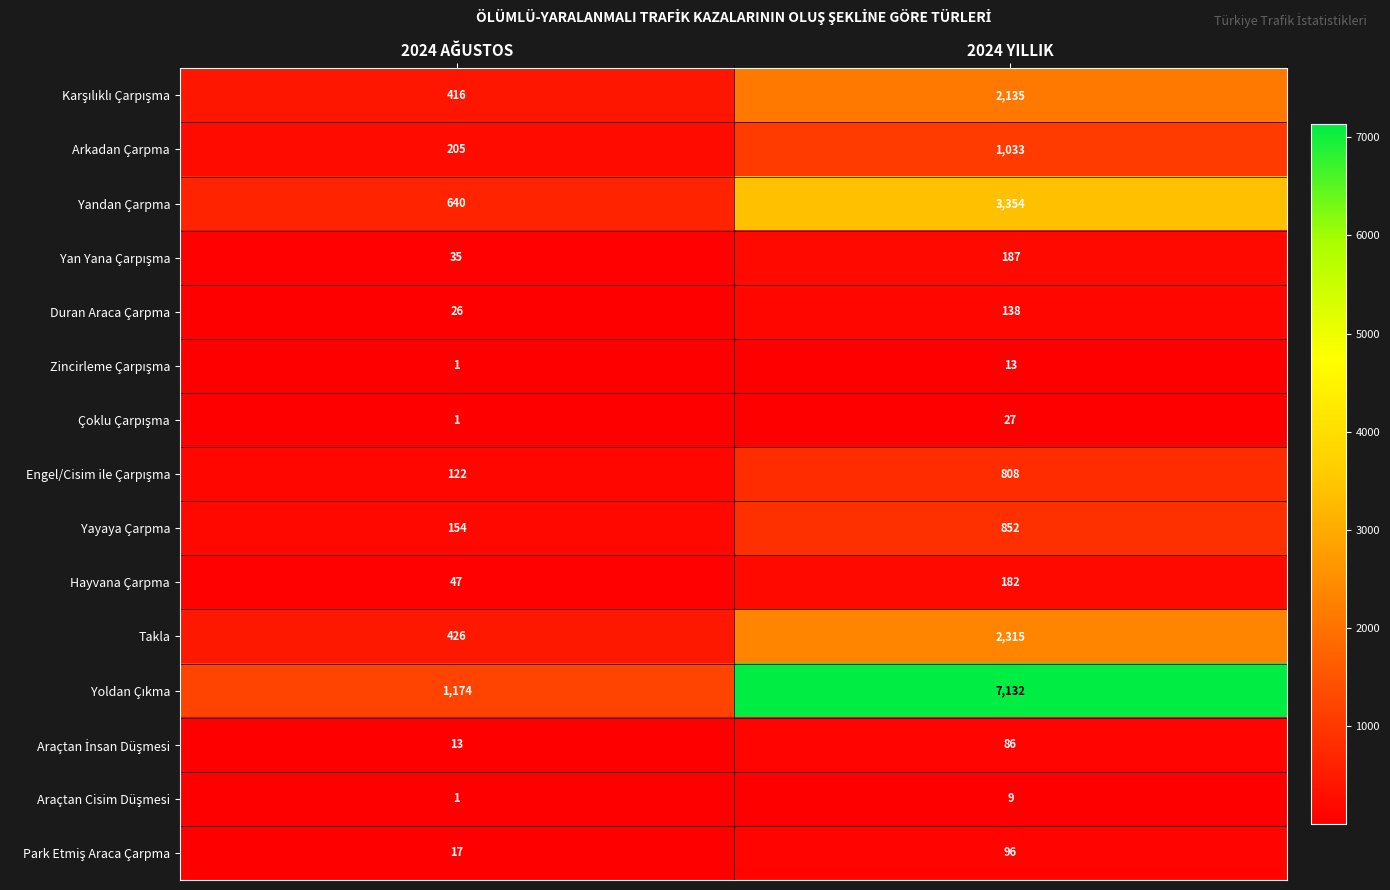

What is the maximum value shown in the chart?

7132